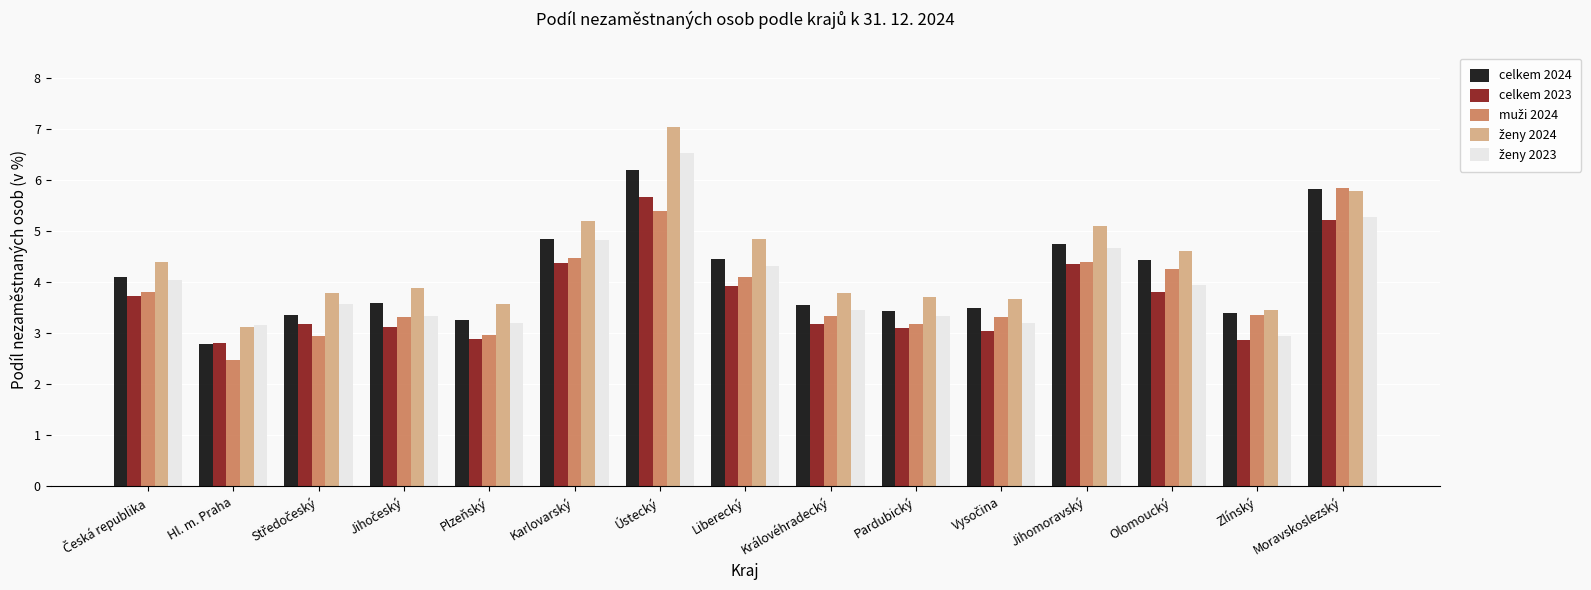

What is the label of the 7th bar from the left?

Ústecký